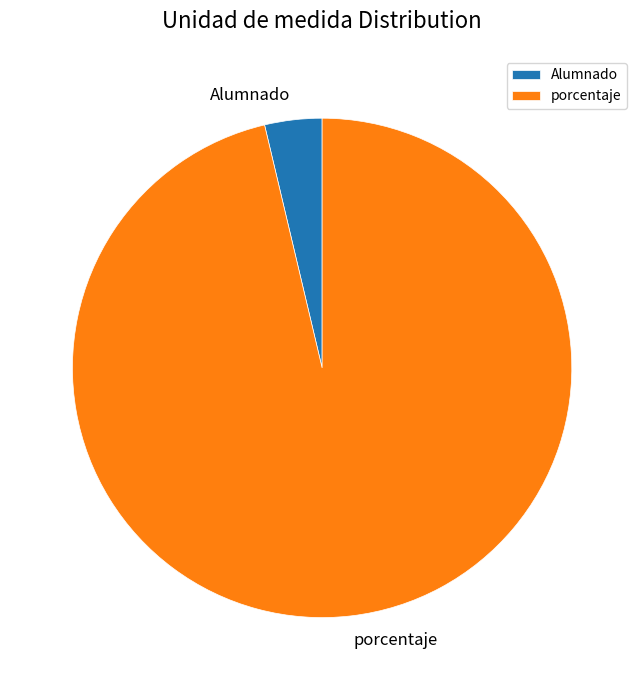

Rank the categories by value from lowest to highest.

Alumnado, porcentaje